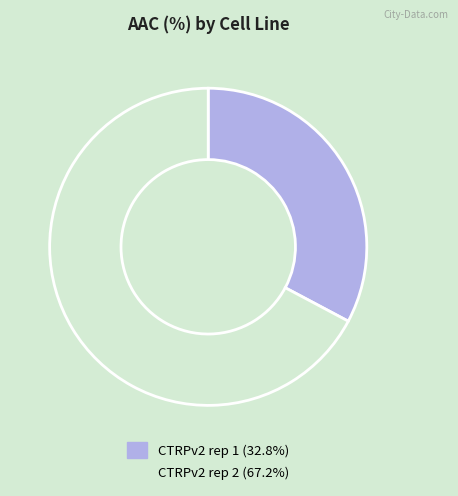

How many slices are in this pie chart?

2